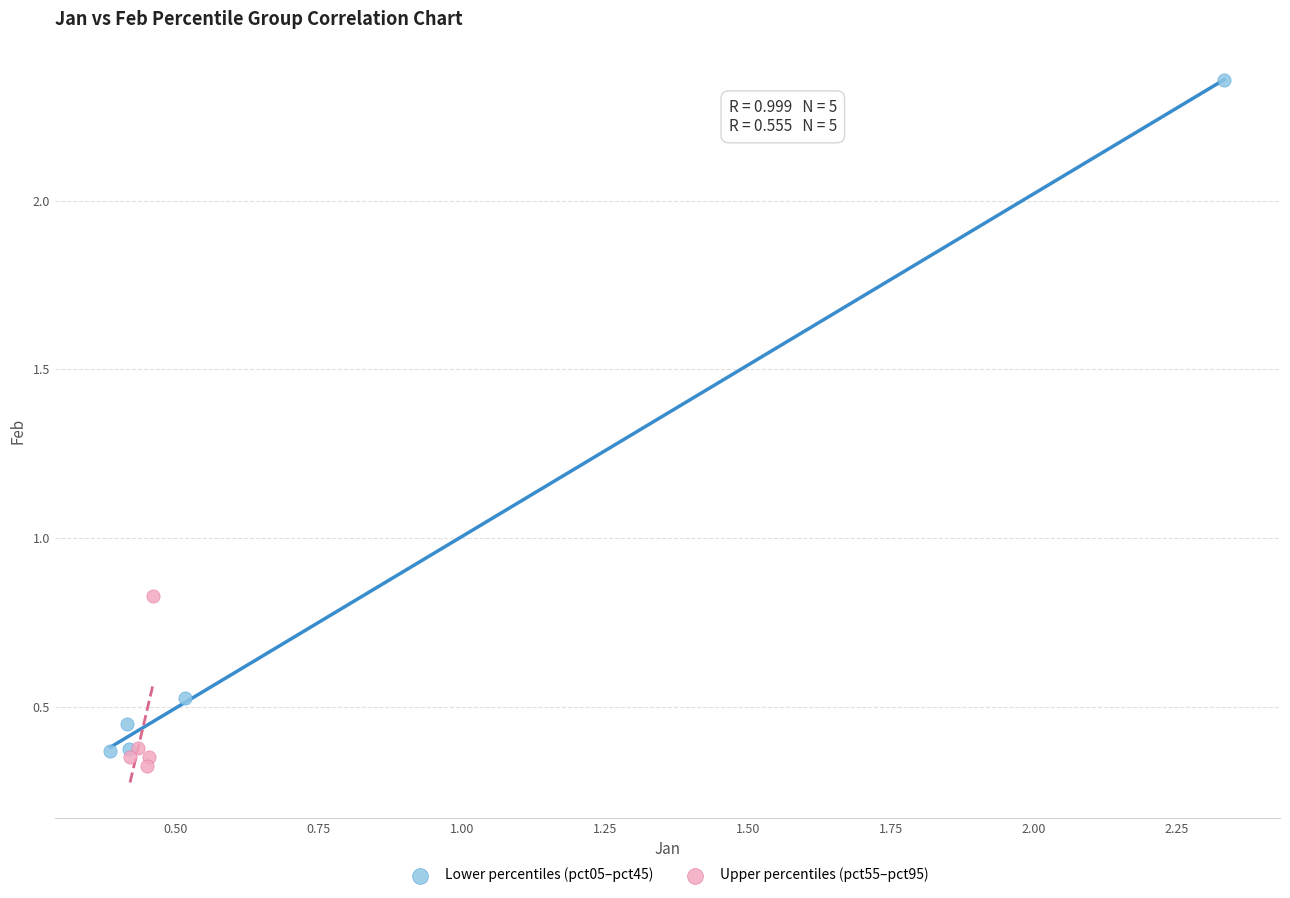

Which series has the largest Y range (max minus min)?

Lower percentiles (pct05–pct45)